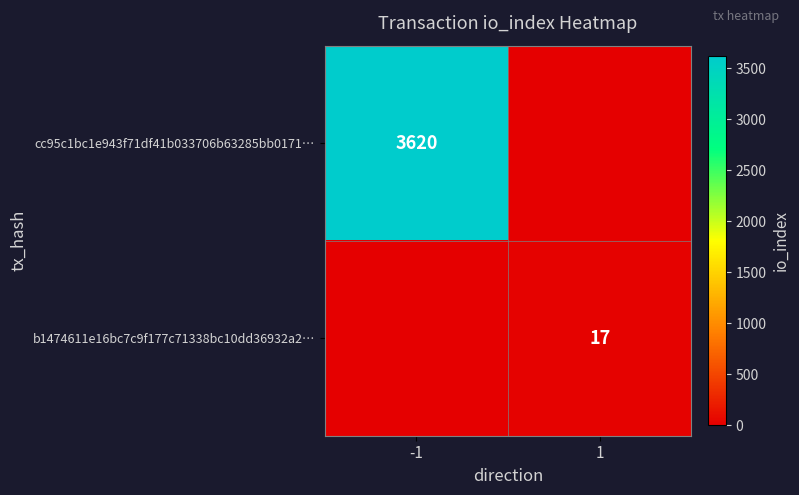

The b1474611e16bc7c9f177c71338bc10dd36932a2… series shows 23 at 1. True or false?

False